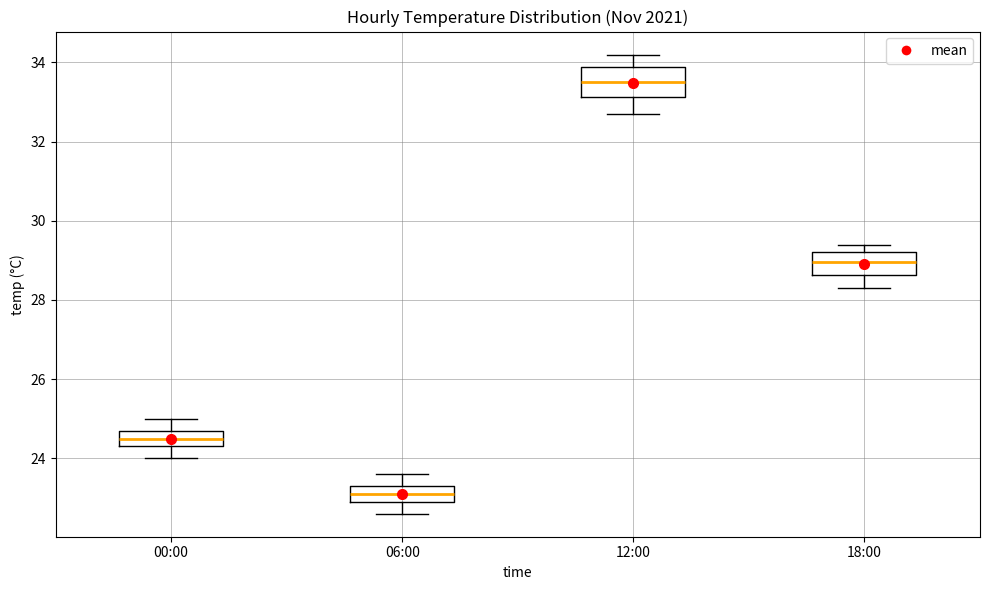

Where does the lower whisker of the box for 00:00 end on the y-axis? The values are not printed on the chart, so give them approximately, as read against the axis.

24.0